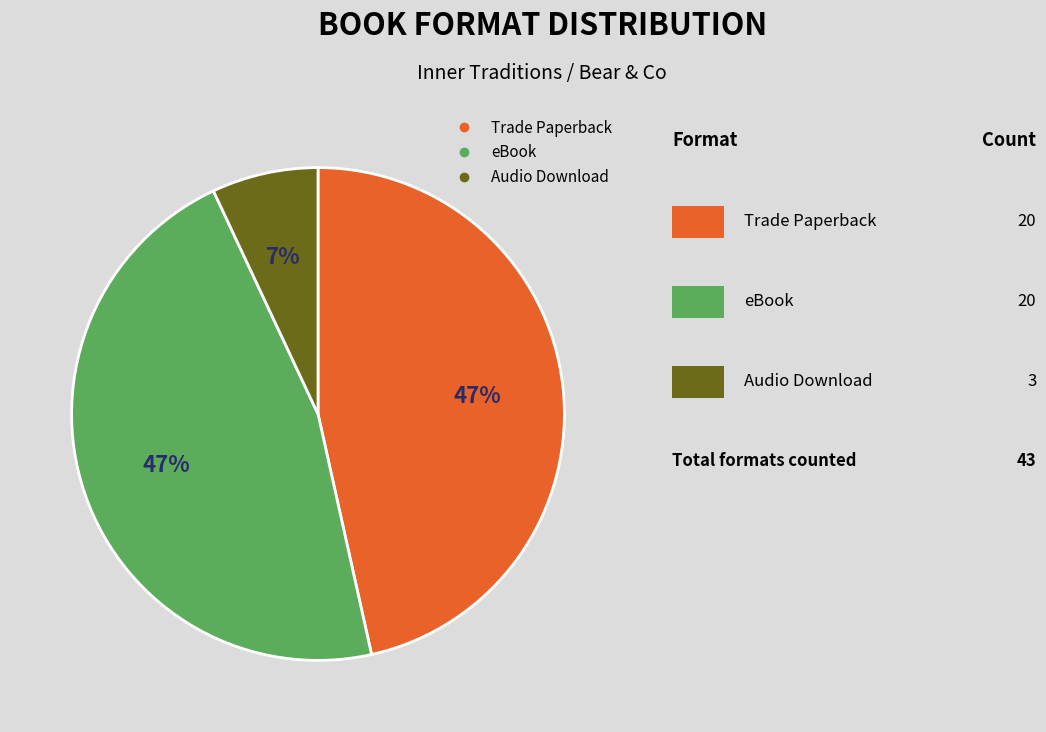

How many slices are in this pie chart?

3